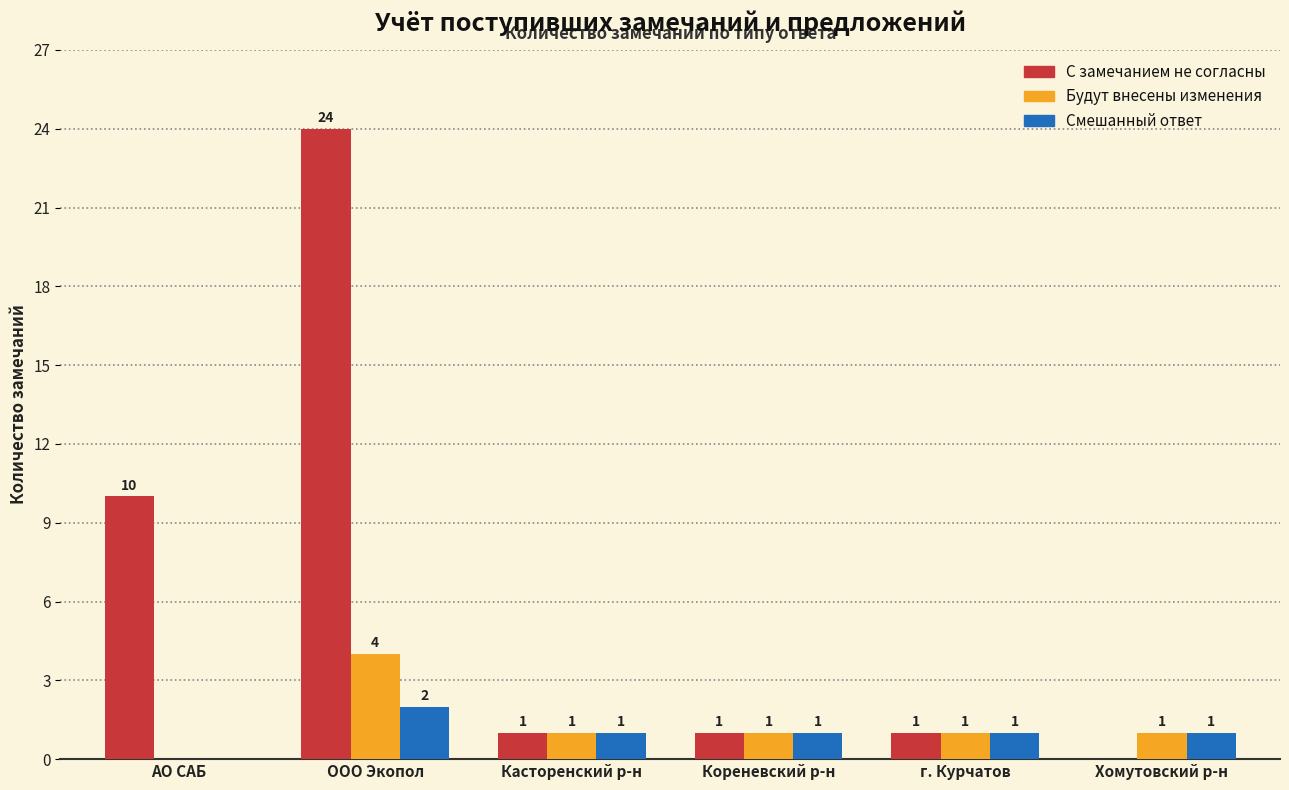

Where is С замечанием не согласны nearest to the value 12?

АО САБ